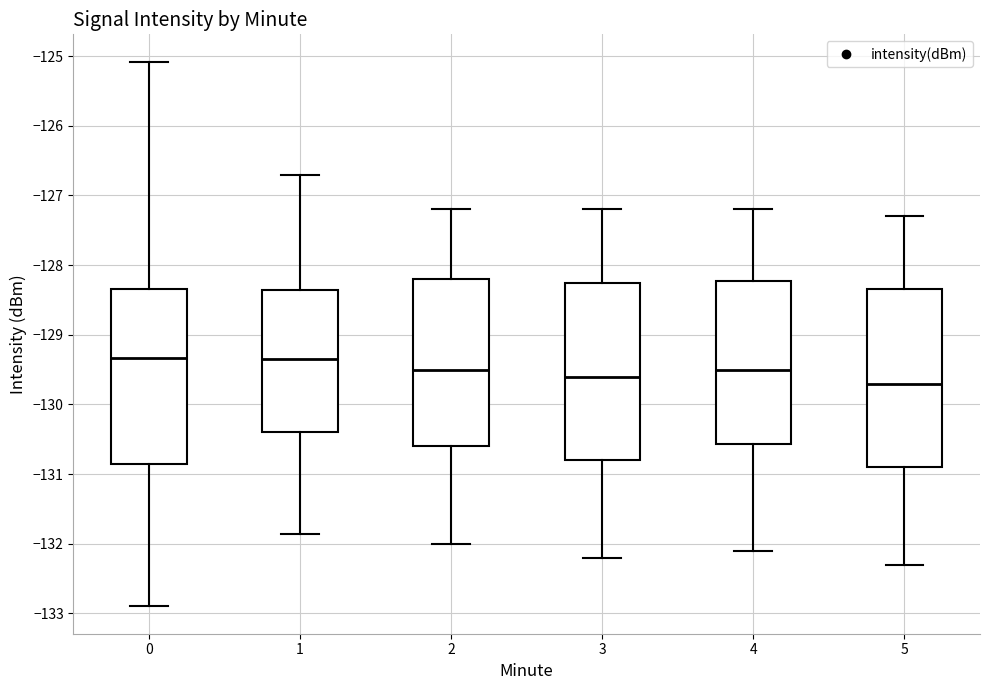

Where is the lower edge of the box at x = 4 on the y-axis? The values are not printed on the chart, so give them approximately, as read against the axis.

-130.6